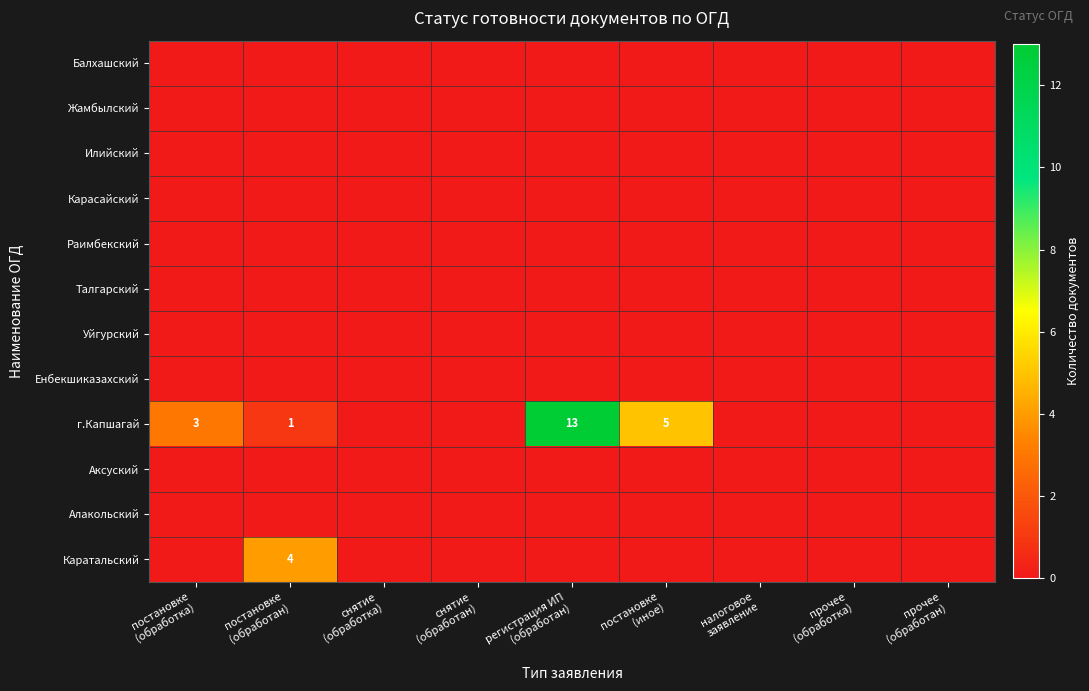

At which category is the sum across all series the highest?

регистрация ИП
(обработан)